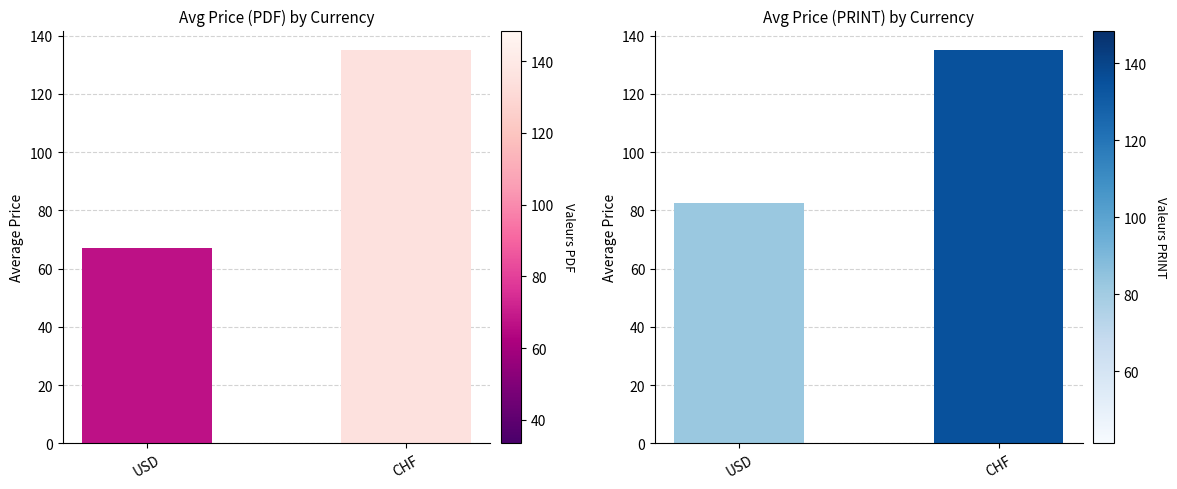

What is the difference between the Price (PRINT) values at USD and CHF?

52.5